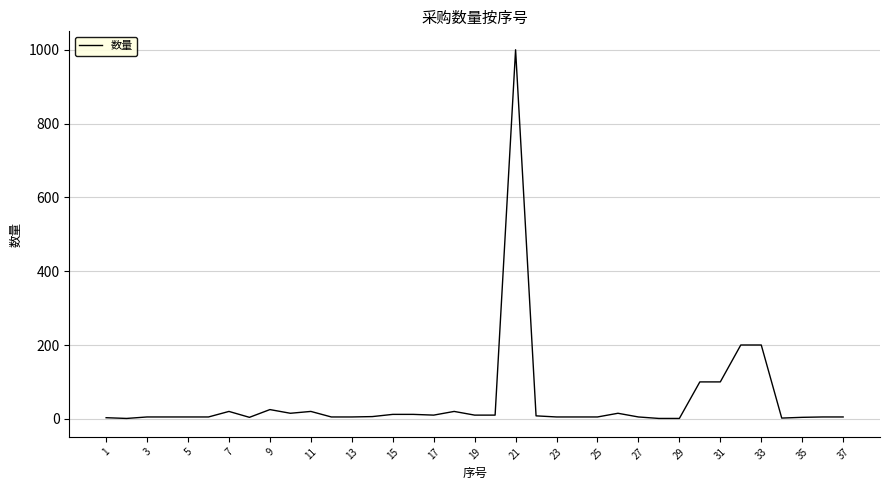

What is the difference between the maximum and minimum values?

999